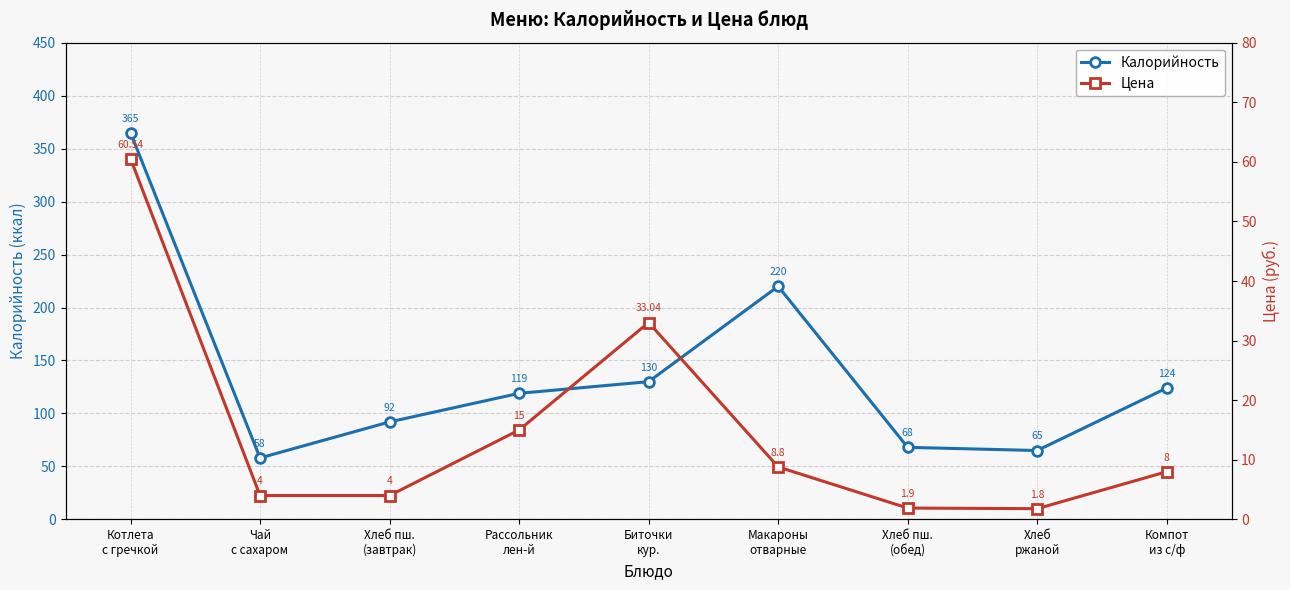

What is the greatest value displayed?

365.0